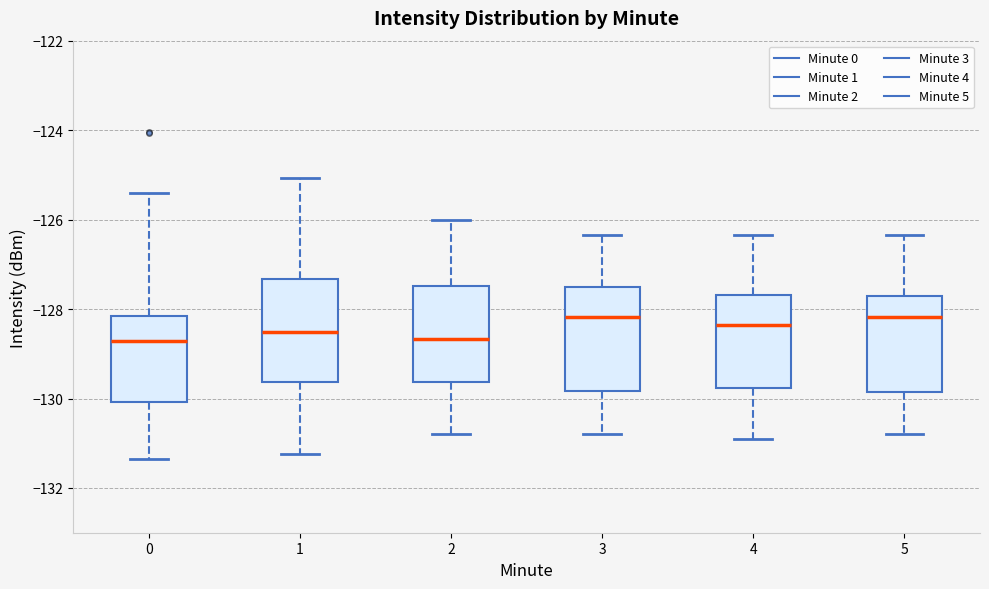

Reading left to right, transcribe this box plot: for each box, give where its median line is, the range the box spans, and where its two whiskers end, as read against the y-axis. The values are not printed on the chart, so give them approximately, as read against the axis.

0: median -128.8, box -130.0 to -128.2, whiskers -131.4 to -125.4
1: median -128.6, box -129.6 to -127.4, whiskers -131.2 to -125.0
2: median -128.6, box -129.6 to -127.4, whiskers -130.8 to -126.0
3: median -128.2, box -129.8 to -127.6, whiskers -130.8 to -126.4
4: median -128.4, box -129.8 to -127.6, whiskers -131.0 to -126.4
5: median -128.2, box -129.8 to -127.8, whiskers -130.8 to -126.4